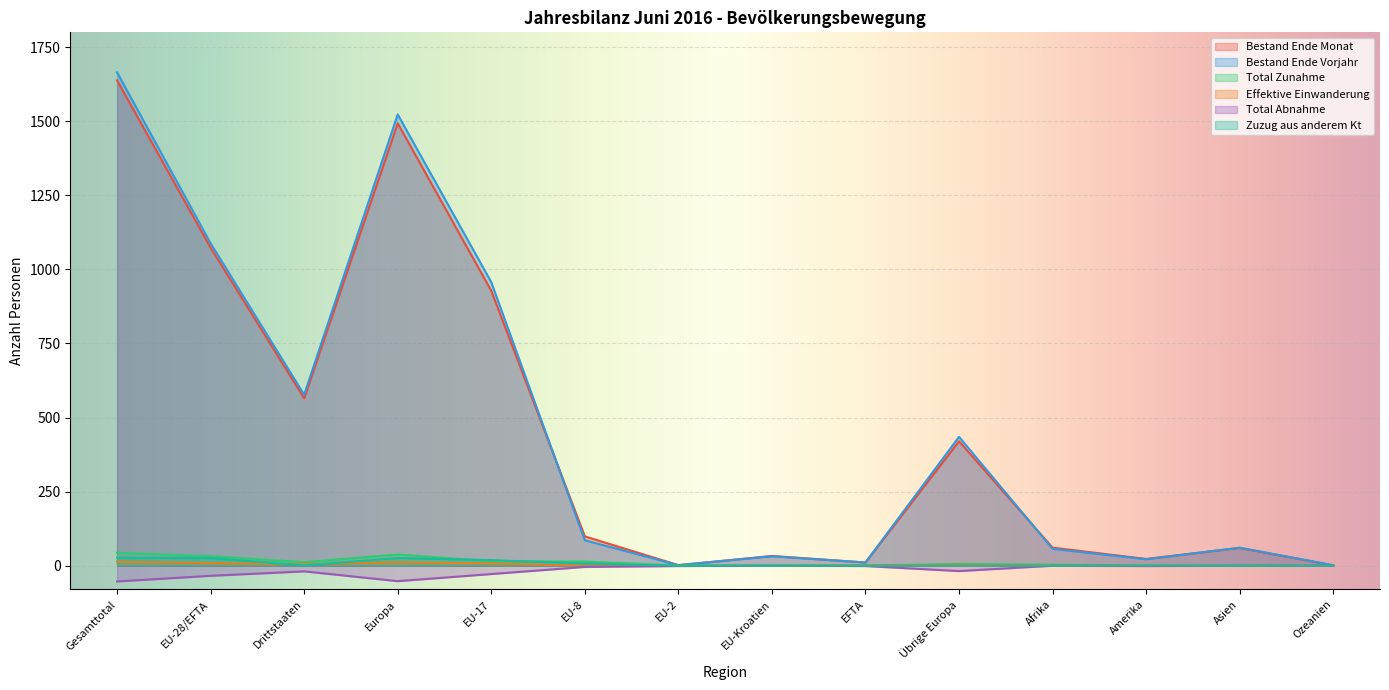

What is the sum of the Bestand Ende Monat values at Ozeanien and Asien?

61